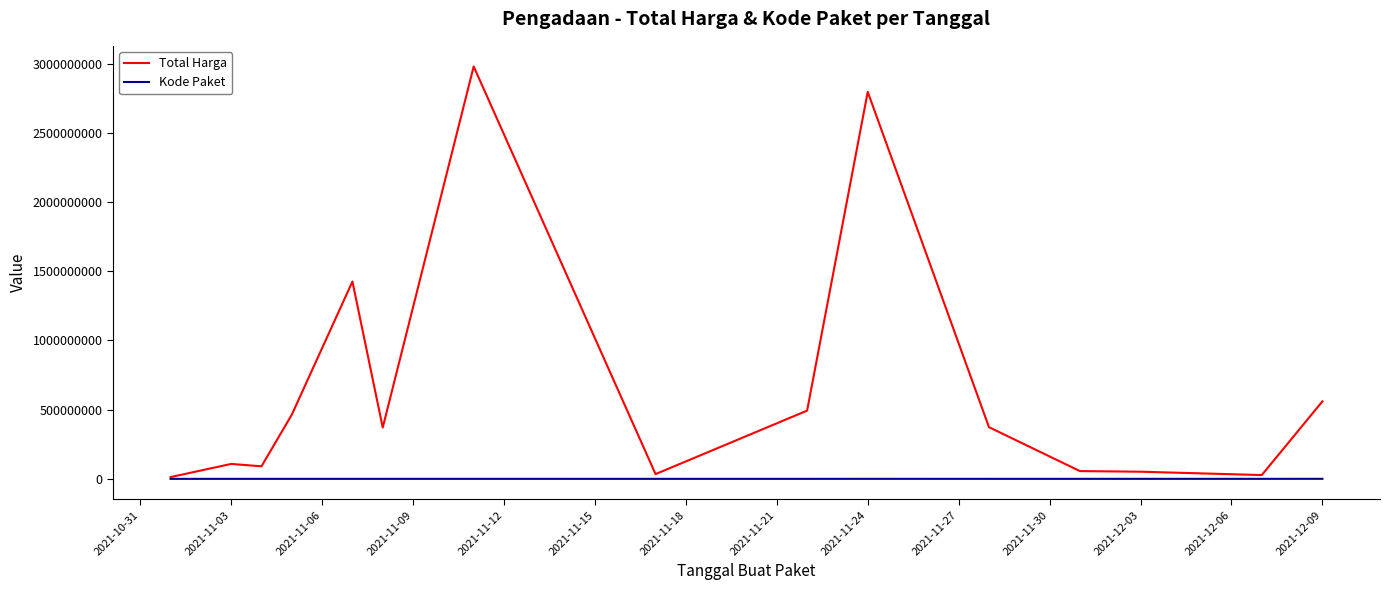

List the series in order of their peak value, lowest first.

Kode Paket, Total Harga